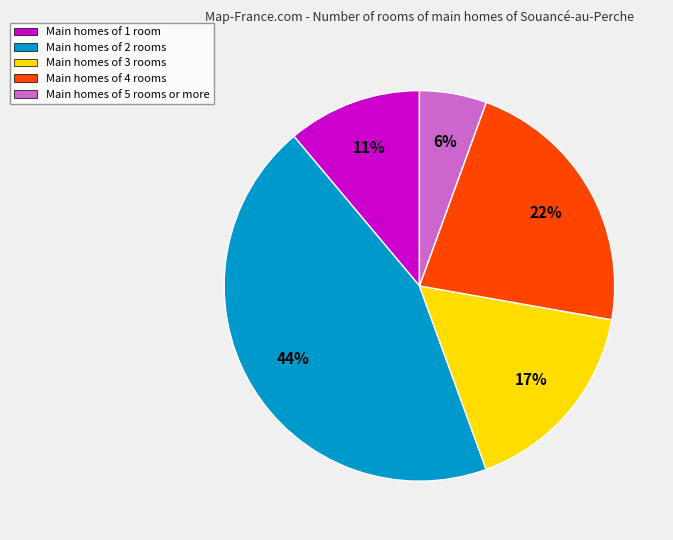

To the nearest percent, what is the difference between the Main homes of 3 rooms and Main homes of 5 rooms or more slice percentages?

11%